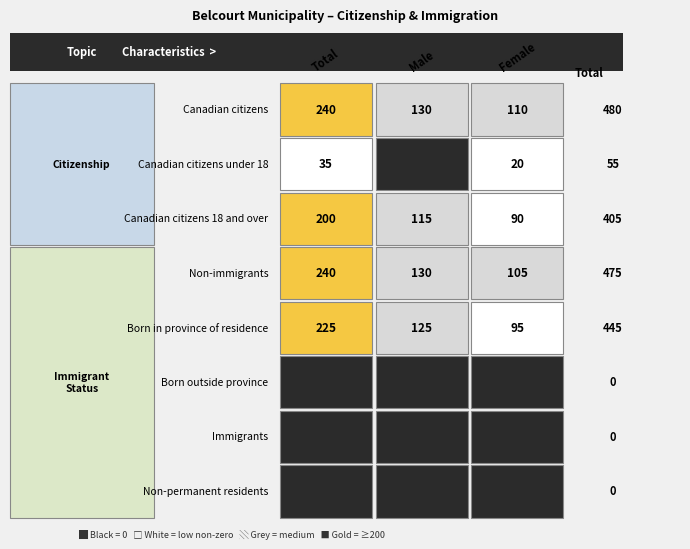

Which category has the highest value in the Canadian citizens under 18 series?

Total